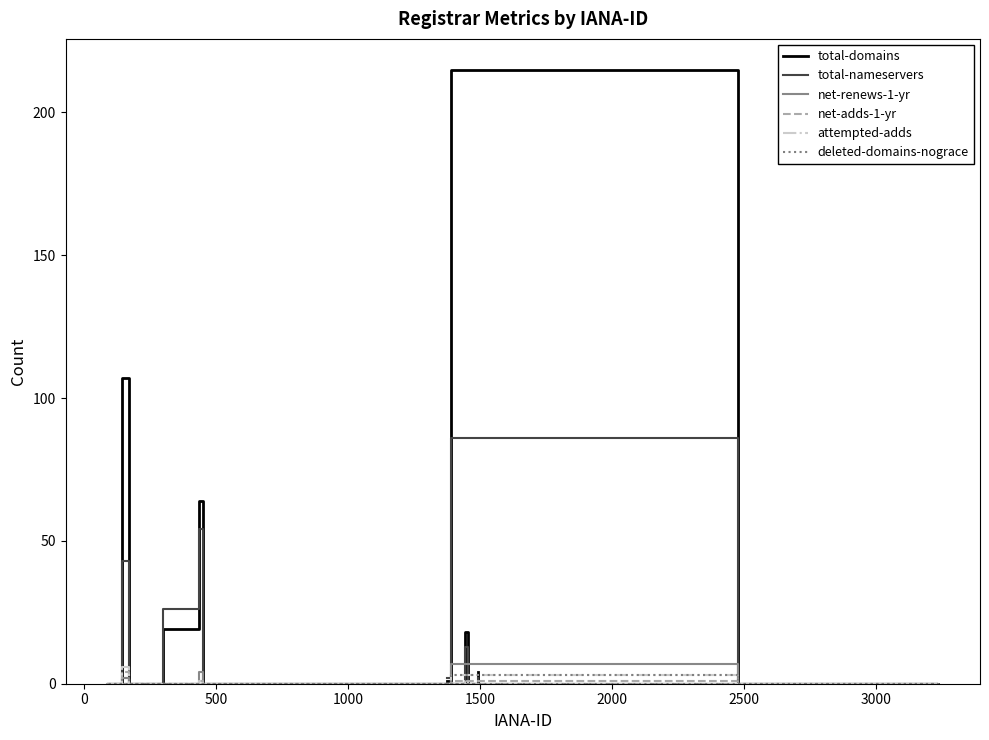

Which series has the widest spread of values?

total-domains